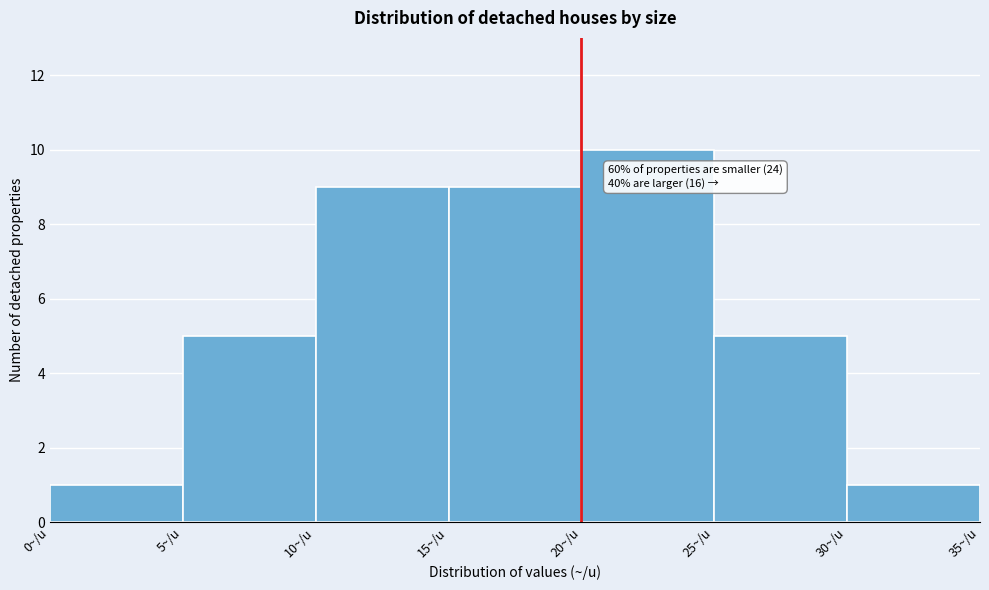

Which range on the x-axis has the tallest bar?

20 to 25